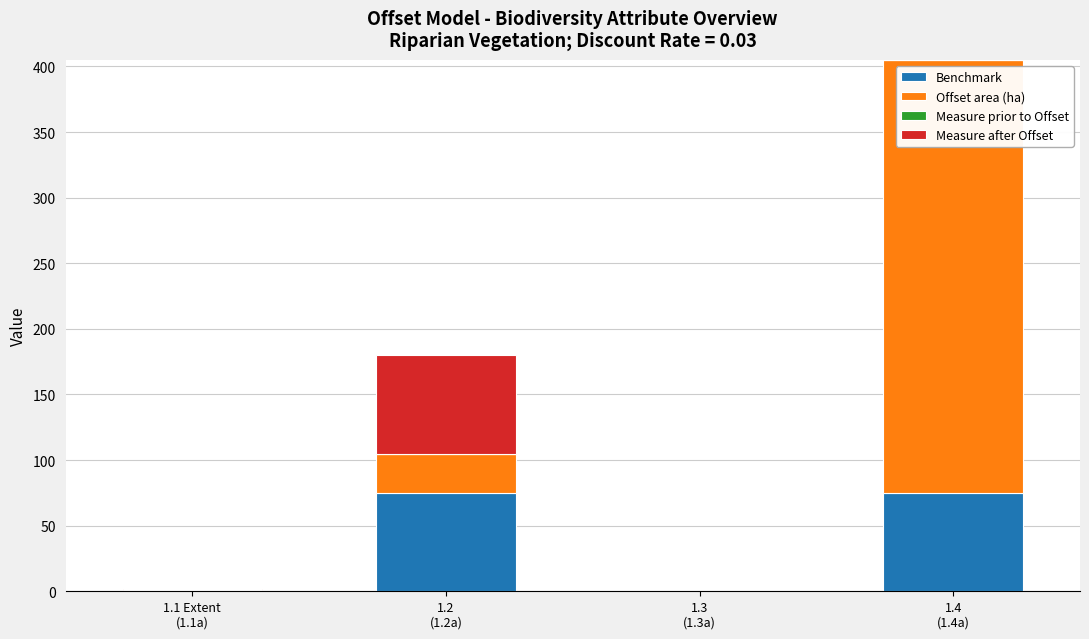

What is the sum of all Benchmark values?

150.8